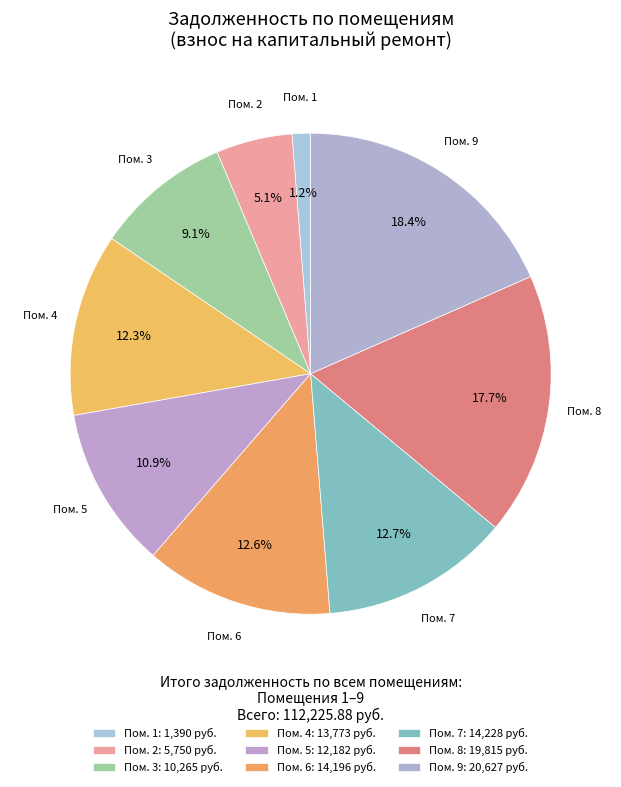

To the nearest percent, what is the average slice percentage?

11%